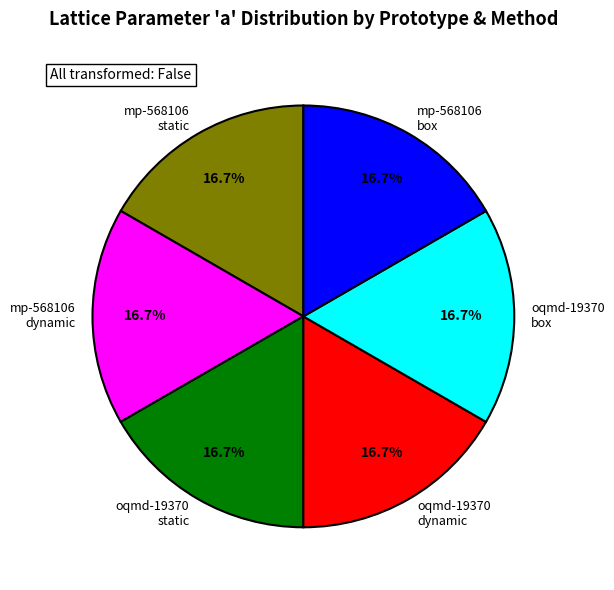

Is there any slice that represents more than half of the pie?

No